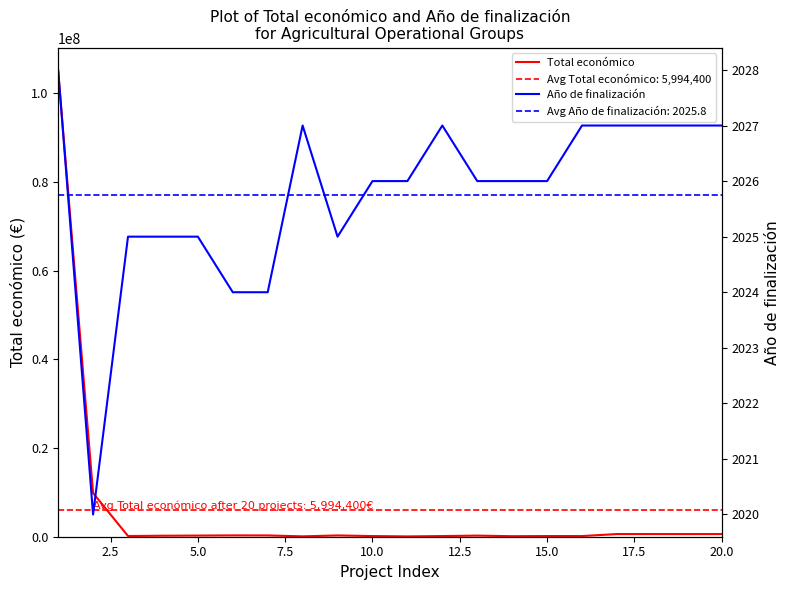

Is it true that Total económico equals 299900 at 12.5?

True